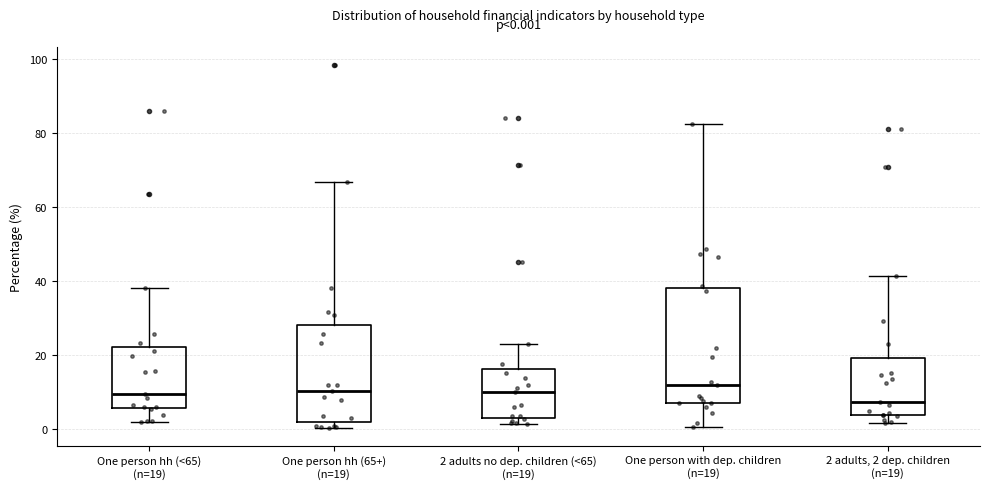

Comparing the boxes themselves (not the whiskers), which one is the tallest?

One person with dep. children (n=19)